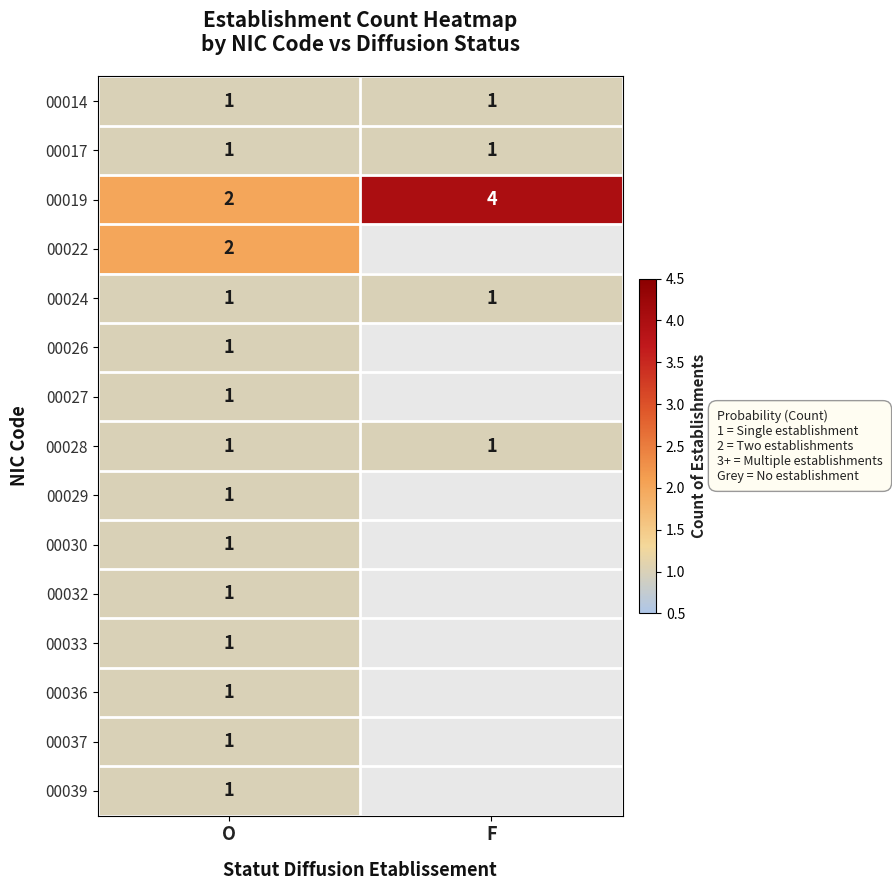

The value of 00019 at O is 1. True or false?

False